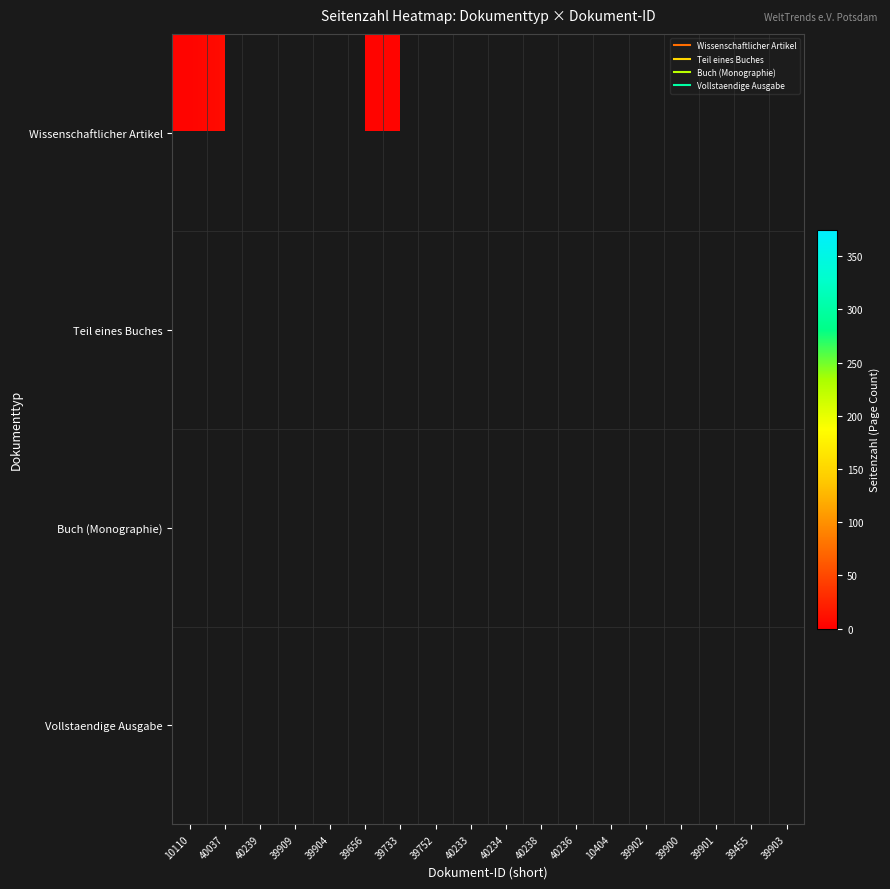

At 39909, list the series in order from smallest to largest.

Wissenschaftlicher Artikel, Teil eines Buches, Buch (Monographie), Vollstaendige Ausgabe